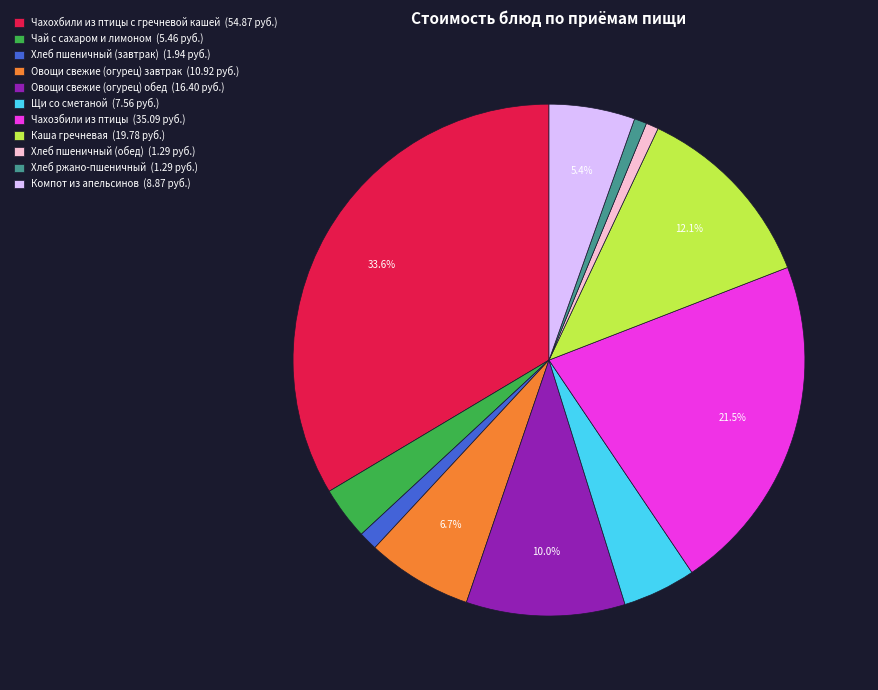

To the nearest percent, what is the combined percentage of Каша гречневая and Чахозбили из птицы?

34%